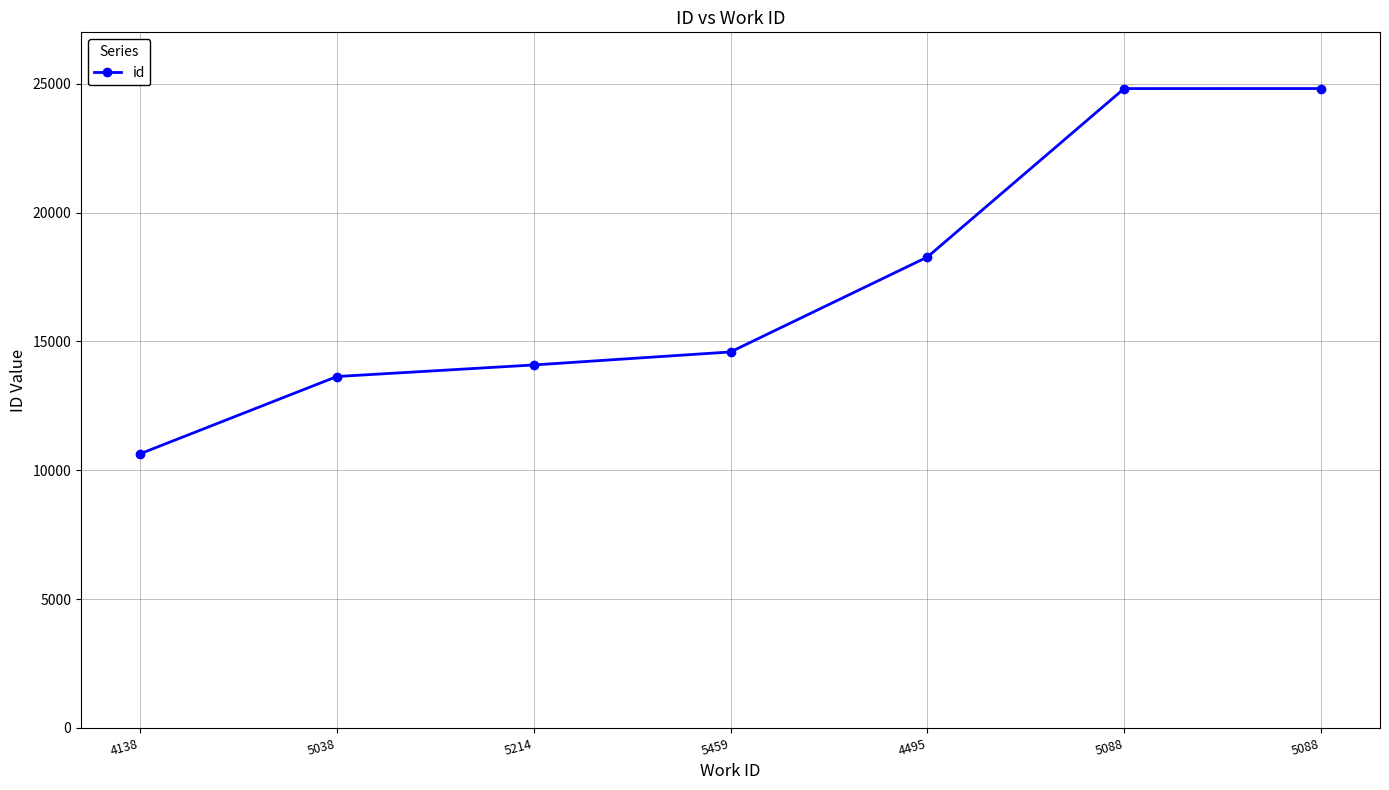

Rank the categories by value from lowest to highest.

4138, 5038, 5214, 5459, 4495, 5088, 5088